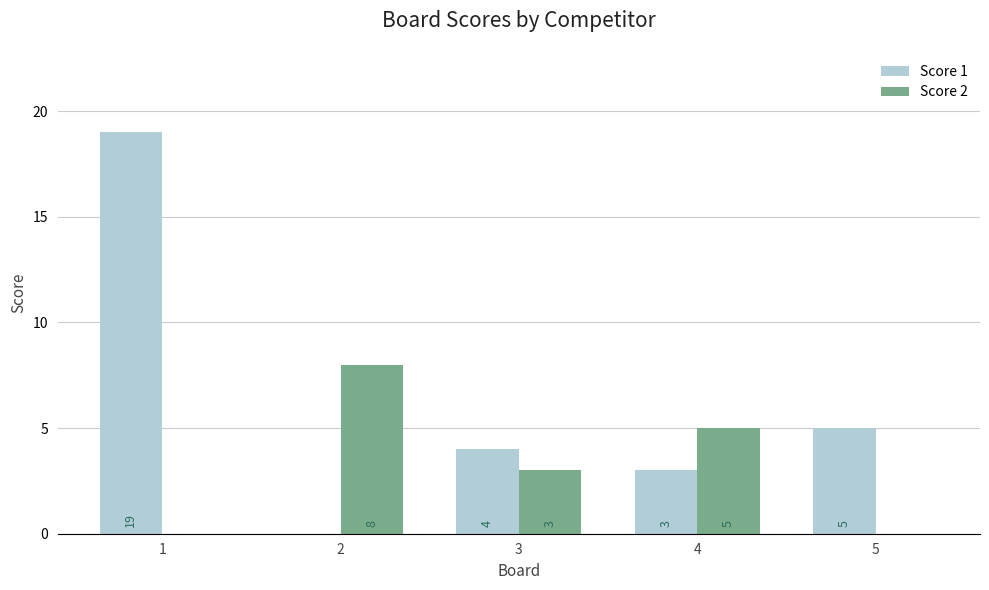

Where does the Score 2 series first go above 3?

2